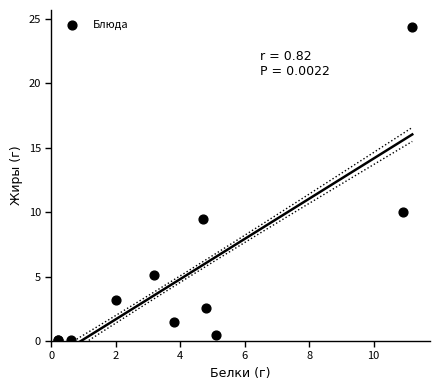

What Y value in the scatter plot is closest to 12?

10.0